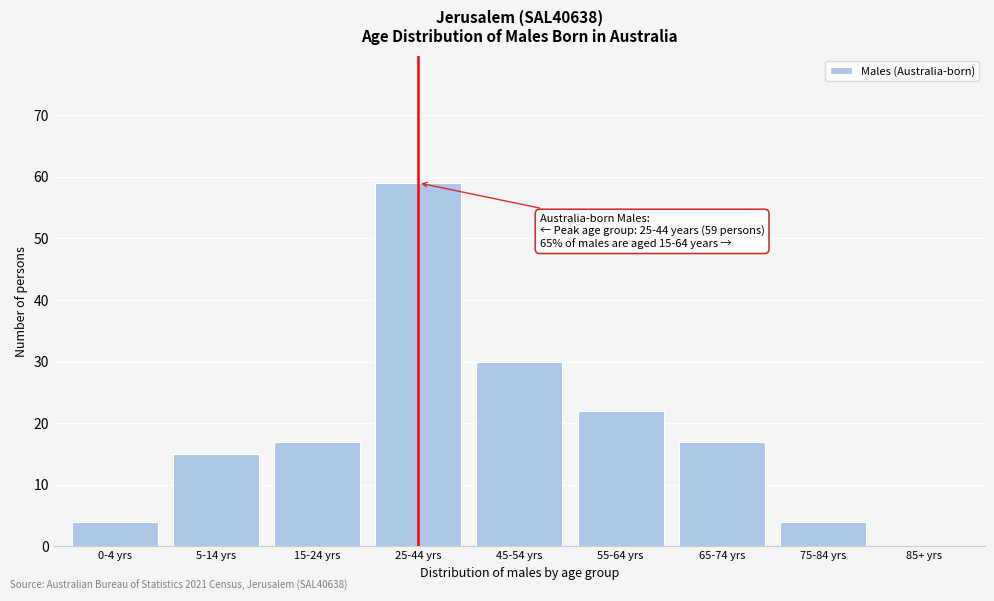

Reading right to left, list all the values displayed in this chart.

85+ yrs=0	75-84 yrs=4	65-74 yrs=17	55-64 yrs=22	45-54 yrs=30	25-44 yrs=59	15-24 yrs=17	5-14 yrs=15	0-4 yrs=4